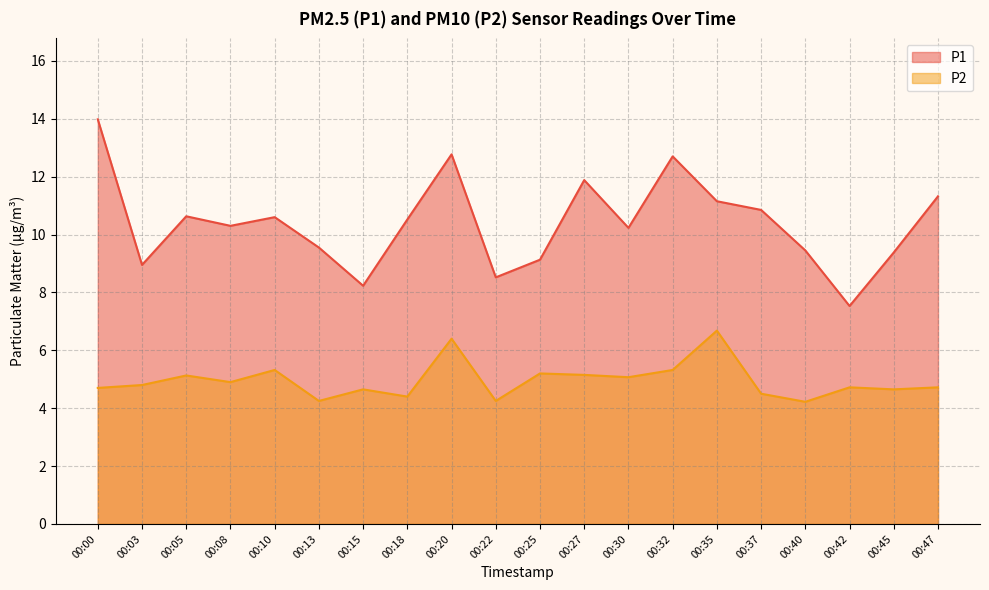

Reading right to left, extract all data points from this chart.

P1: 11.3	9.4	7.5	9.4	10.8	11.2	12.7	10.2	11.9	9.1	8.5	12.8	10.5	8.2	9.6	10.6	10.3	10.6	8.9	14.0
P2: 4.7	4.7	4.7	4.2	4.5	6.7	5.3	5.1	5.2	5.2	4.2	6.4	4.4	4.7	4.2	5.3	4.9	5.1	4.8	4.7